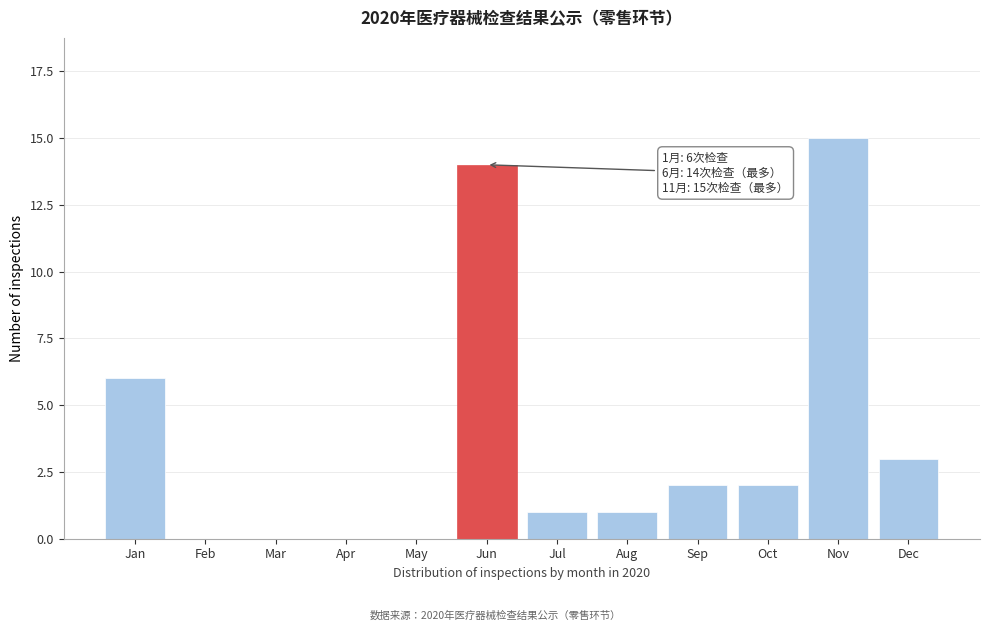

Reading left to right, what are all the values shown in this chart?

Jan=6	Feb=0	Mar=0	Apr=0	May=0	Jun=14	Jul=1	Aug=1	Sep=2	Oct=2	Nov=15	Dec=3